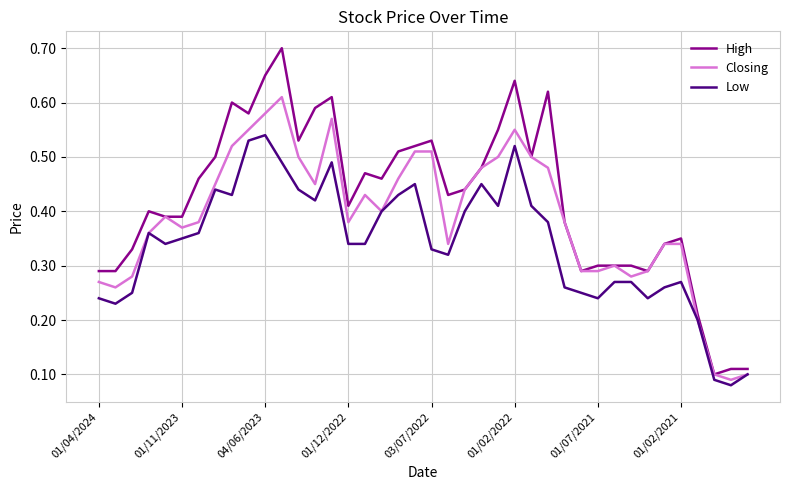

Rank the series by their average value, from highest to lowest.

High, Closing, Low